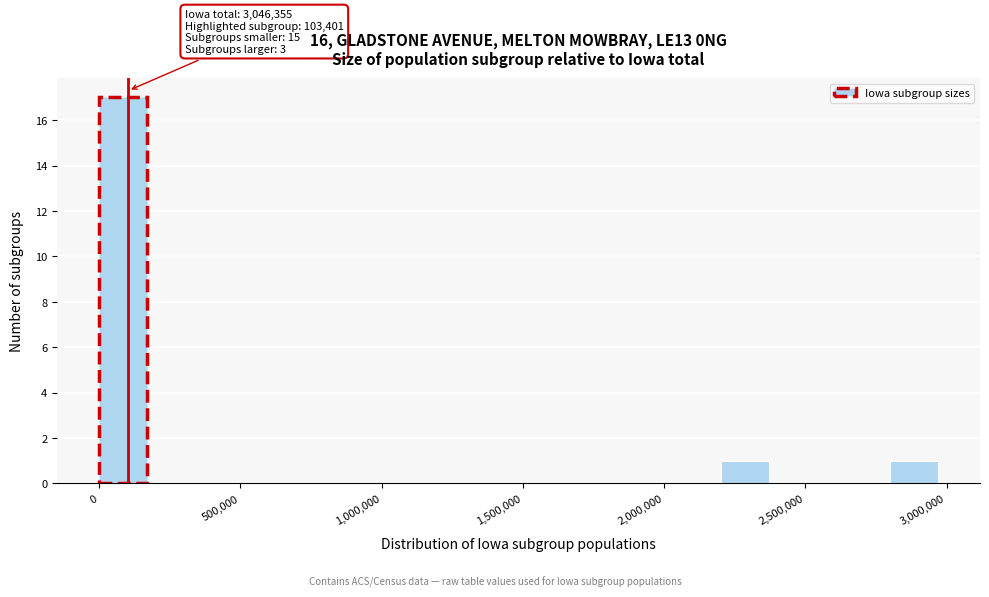

Over which range of the x-axis is the bar tallest?

0 to 200000